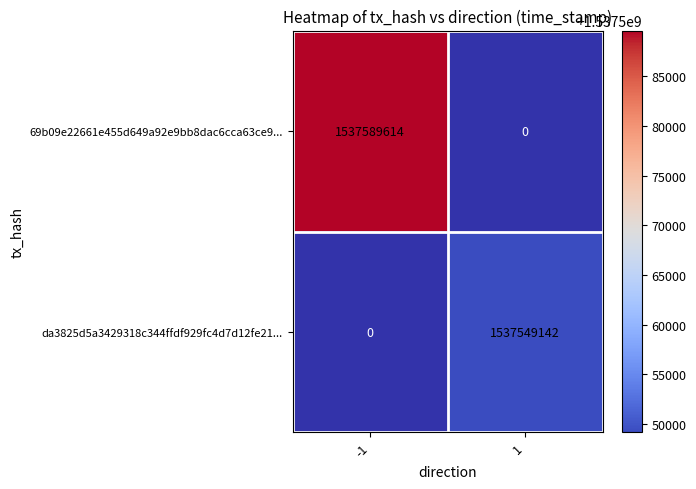

The value of 69b09e22661e455d649a92e9bb8dac6cca63ce9... at -1 is 1537589614. True or false?

True